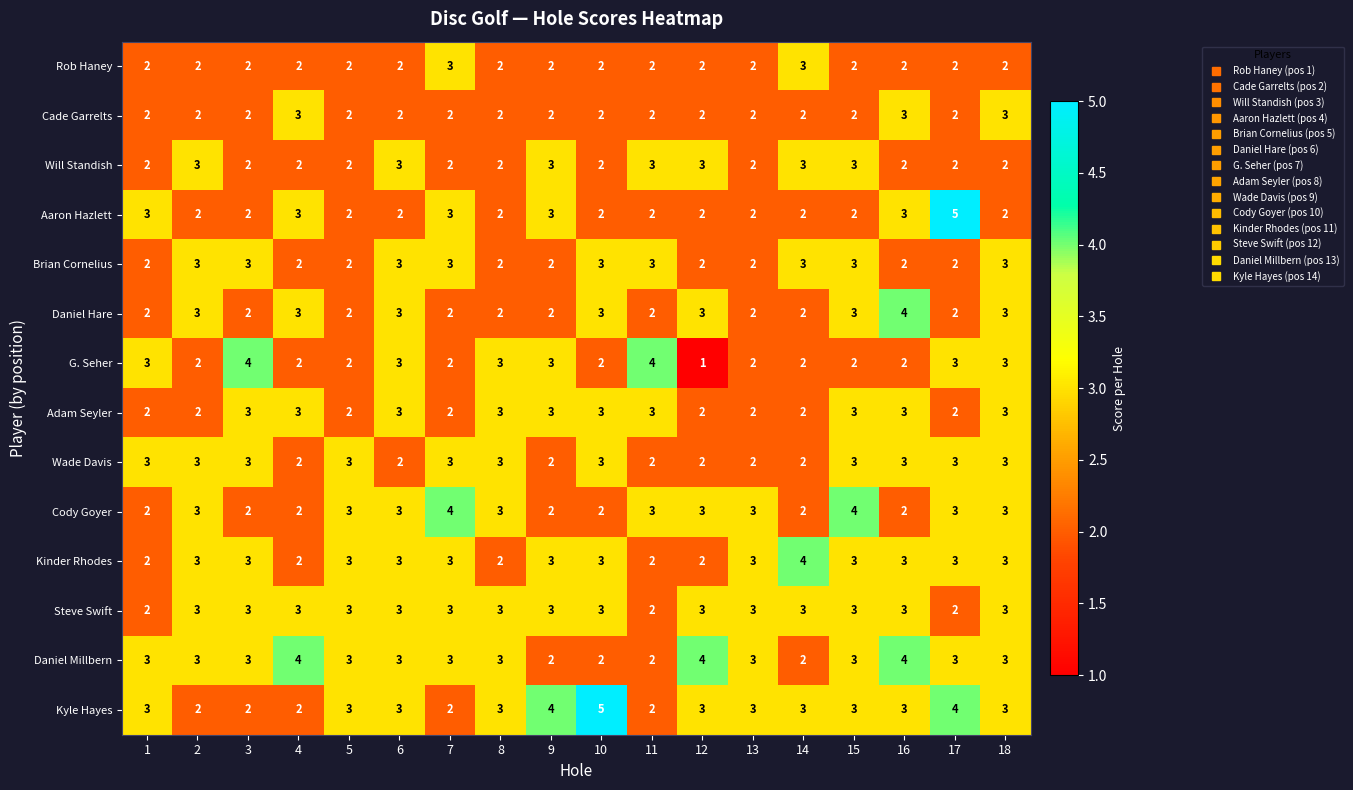

What is the highest value of the Daniel Hare series?

4